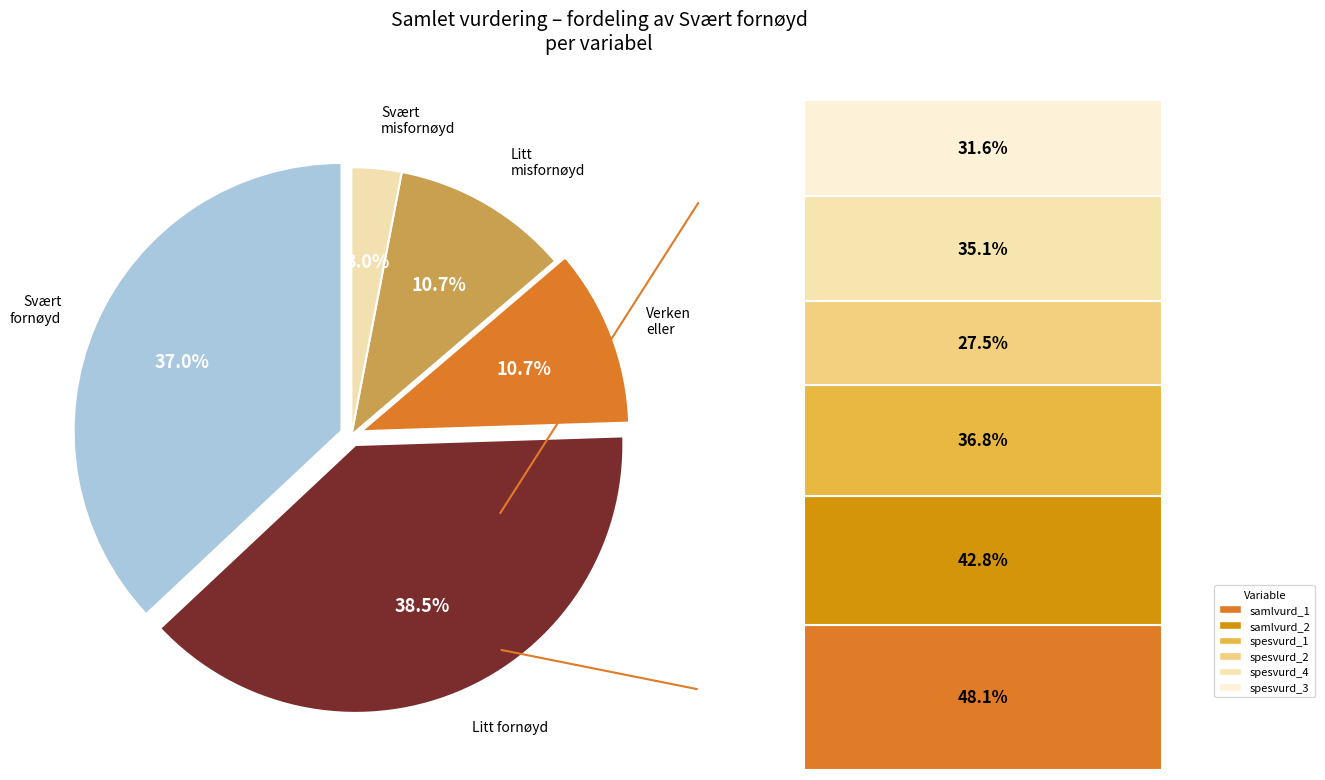

Does any single category account for the majority?

No